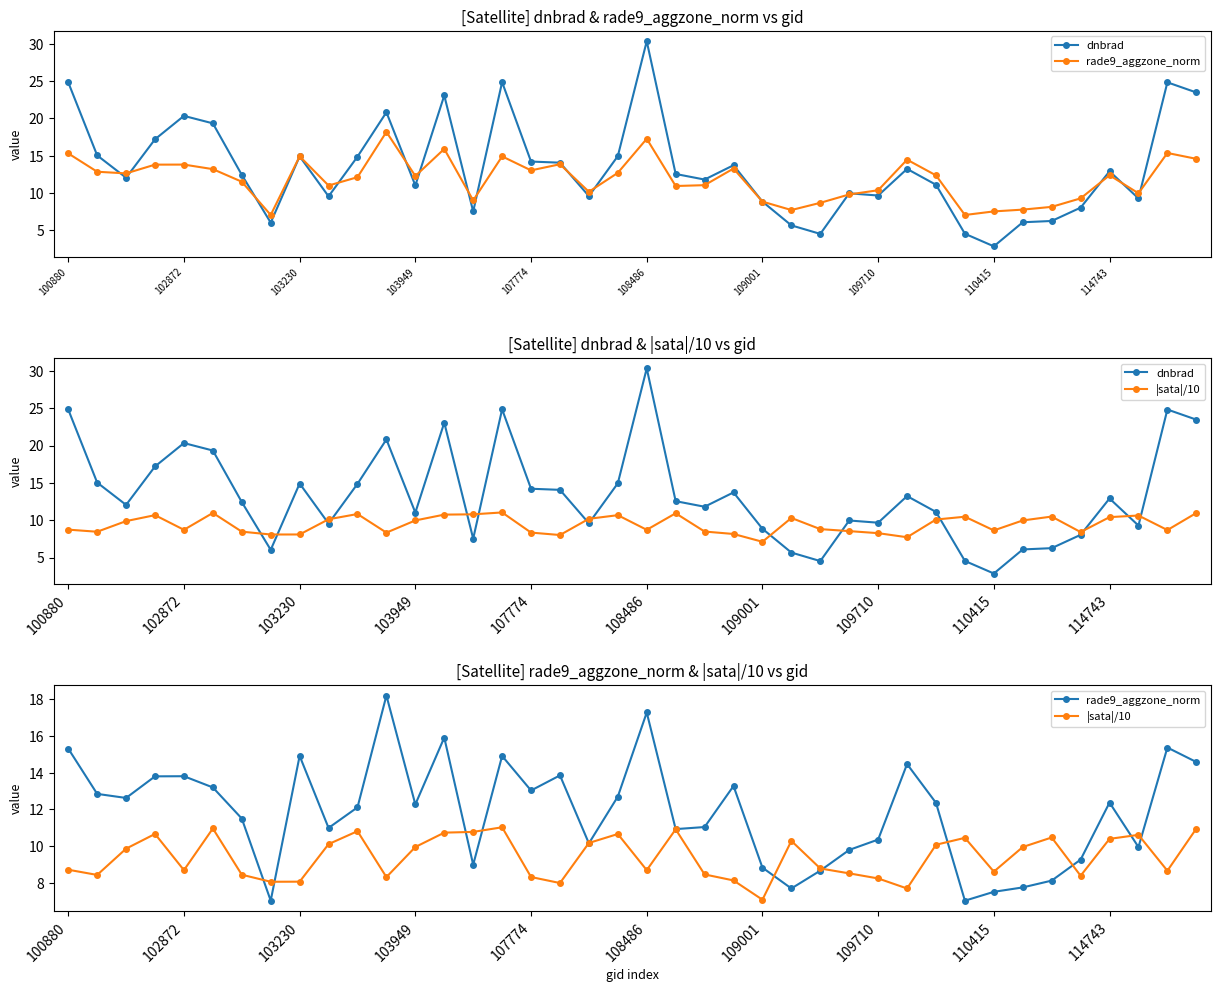

Reading left to right, list all the values displayed in this chart.

dnbrad: 24.8	15.0	12.0	17.2	20.3	19.3	12.4	6.0	14.9	9.6	14.9	20.8	11.0	23.1	7.5	24.8	14.2	14.1	9.6	14.9	30.3	12.5	11.8	13.7	8.8	5.7	4.5	10.0	9.7	13.2	11.1	4.5	2.9	6.1	6.3	8.0	12.9	9.3	24.8	23.5
rade9_aggzone_norm: 15.3	12.8	12.6	13.8	13.8	13.2	11.5	7.1	14.9	11.0	12.1	18.2	12.3	15.9	9.0	14.9	13.0	13.8	10.2	12.7	17.3	10.9	11.0	13.3	8.8	7.7	8.7	9.8	10.4	14.5	12.4	7.1	7.5	7.8	8.1	9.3	12.4	10.0	15.4	14.6
|sata|/10: 8.7	8.5	9.9	10.7	8.7	11.0	8.5	8.1	8.1	10.1	10.8	8.3	10.0	10.7	10.8	11.0	8.3	8.0	10.2	10.7	8.7	10.9	8.5	8.2	7.1	10.3	8.8	8.5	8.3	7.7	10.1	10.5	8.6	10.0	10.5	8.4	10.4	10.6	8.7	11.0